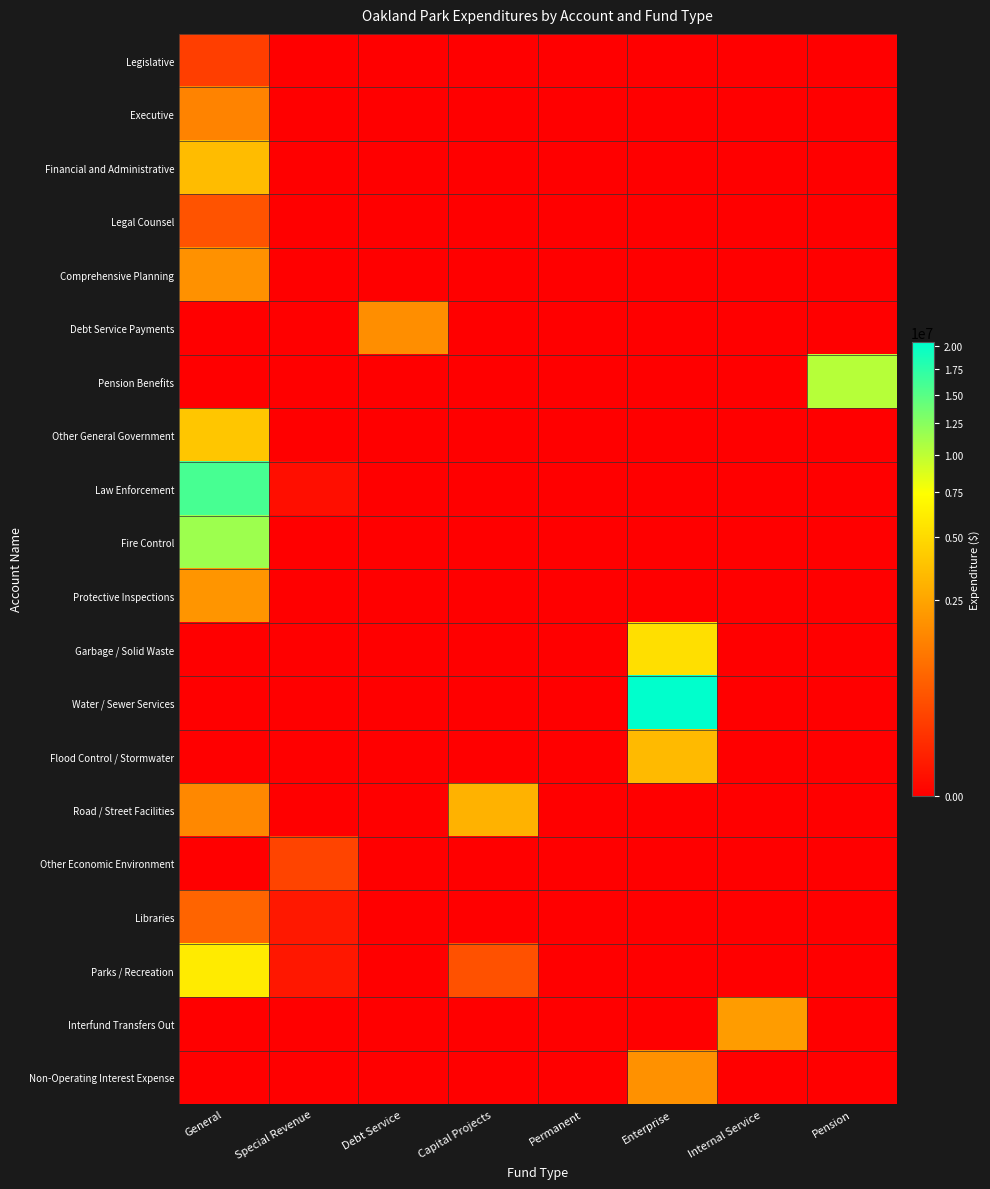

What is the spread (max minus min) of values at Debt Service?

1724976